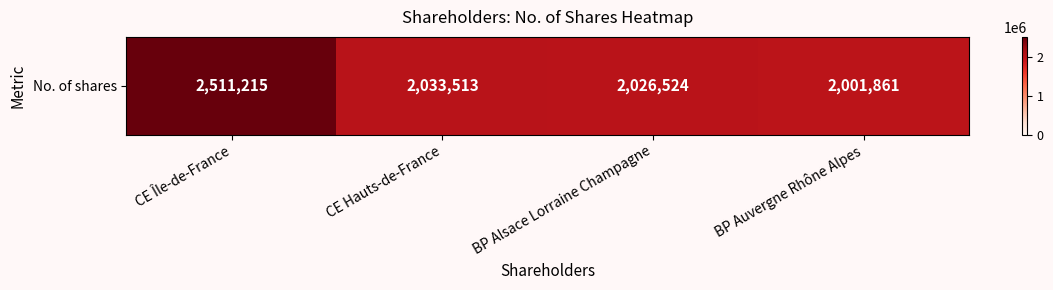

Which label corresponds to the largest value in the chart?

CE Île-de-France